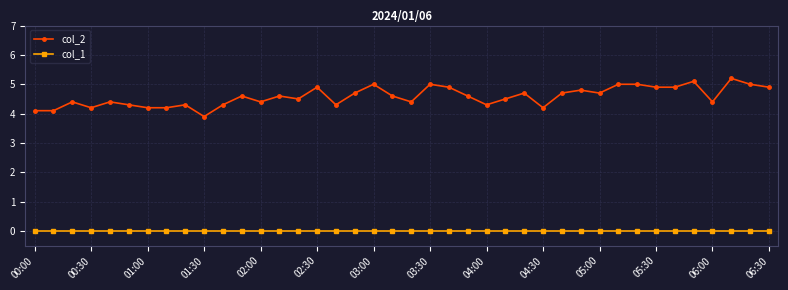

List the series in order of their peak value, highest first.

col_2, col_1